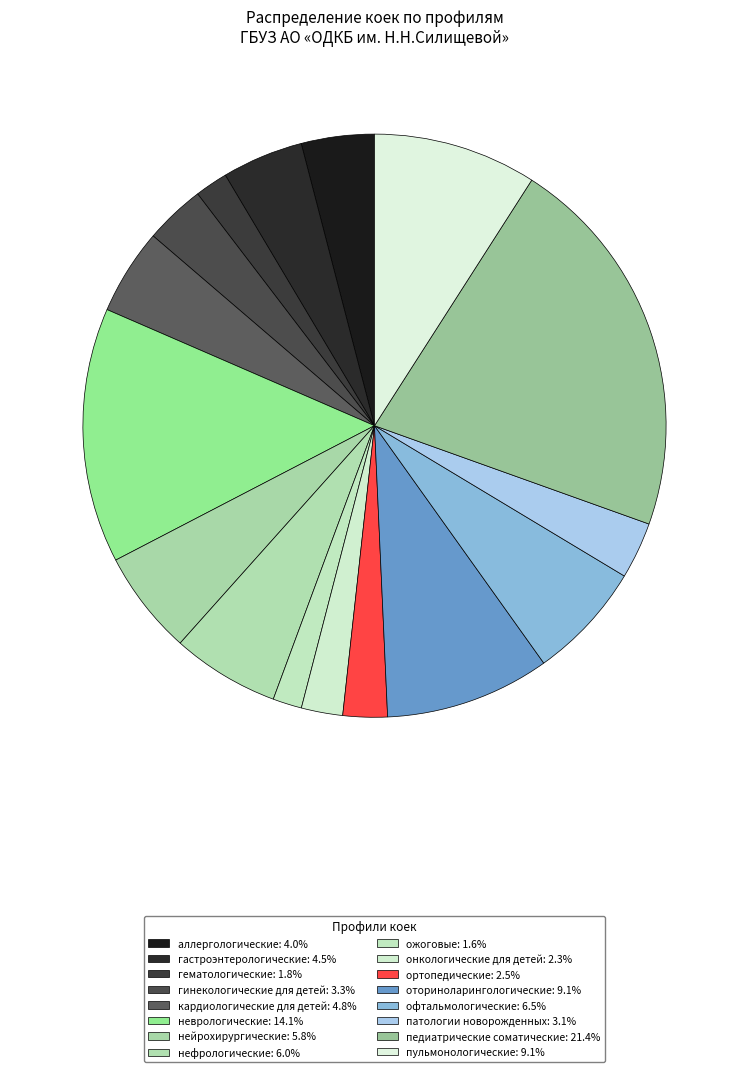

Which category has the smallest portion of the pie?

ожоговые